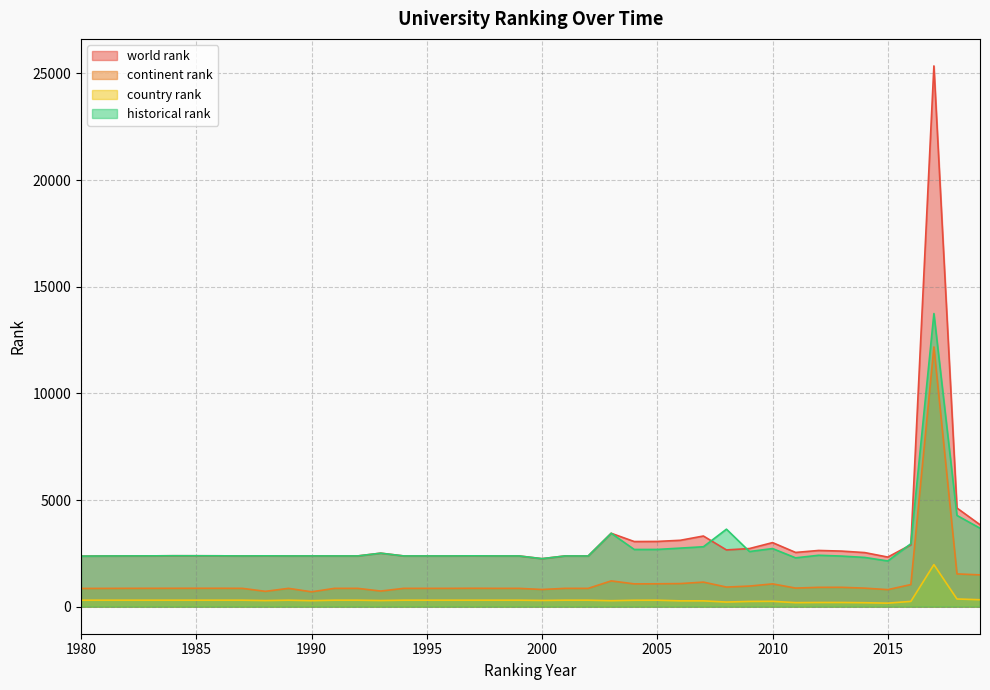

Is it true that historical rank equals 1600 at 1996?

False